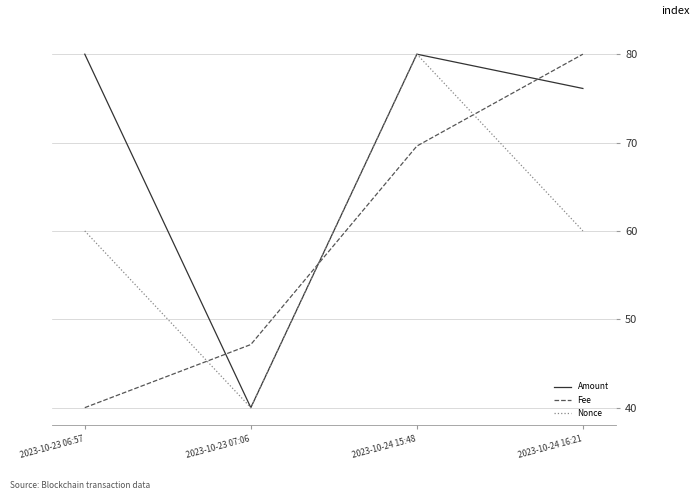

What position from the right is 2023-10-23 06:57?

4